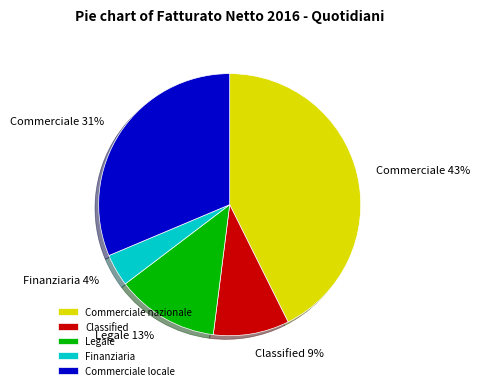

Count the number of slices in the pie.

5